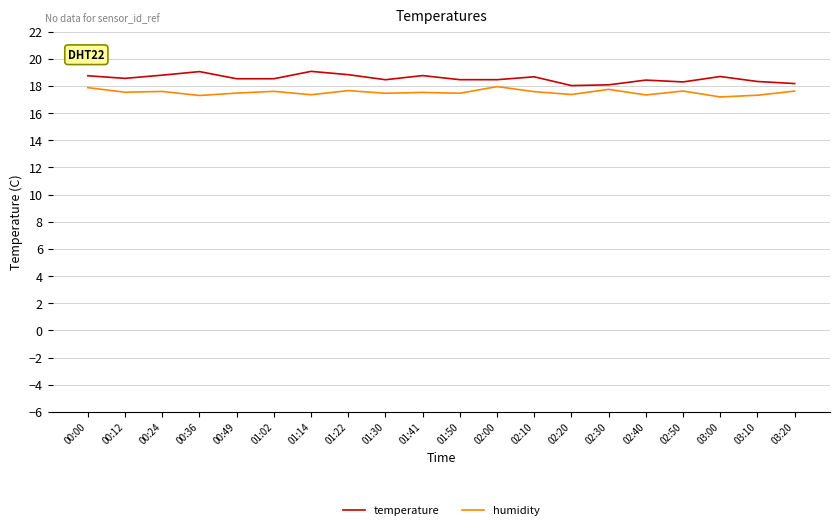

At 01:50, list the series in order from smallest to largest.

humidity, temperature